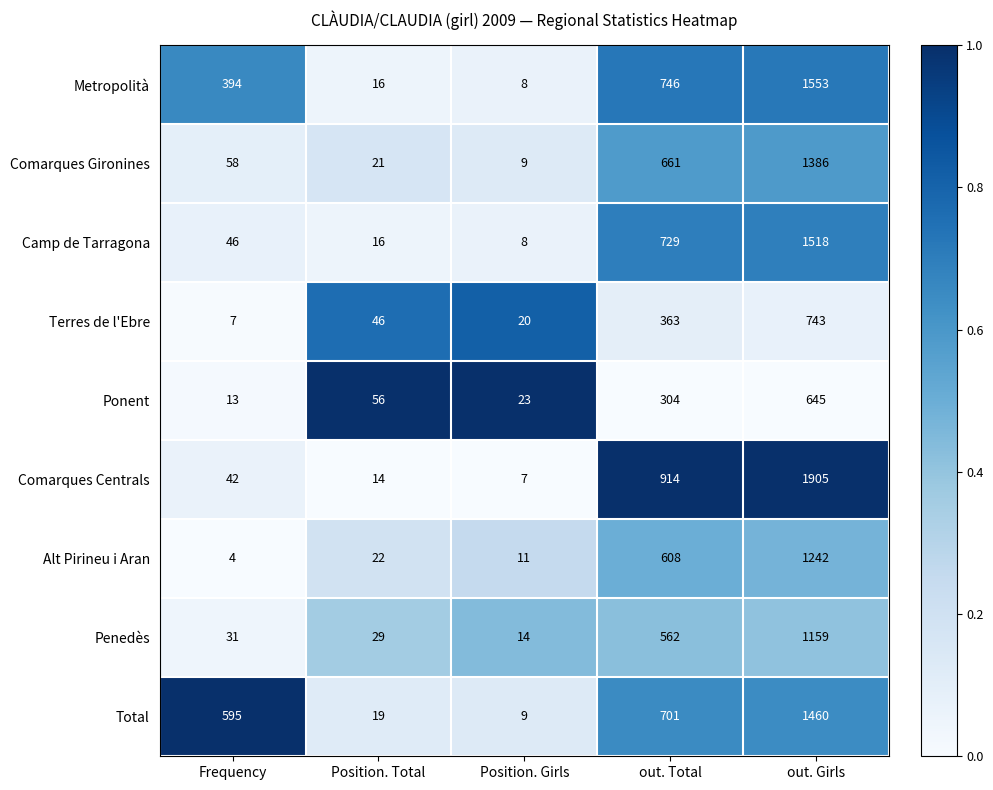

What is the sum of the Alt Pirineu i Aran values at out. Total and Frequency?

612